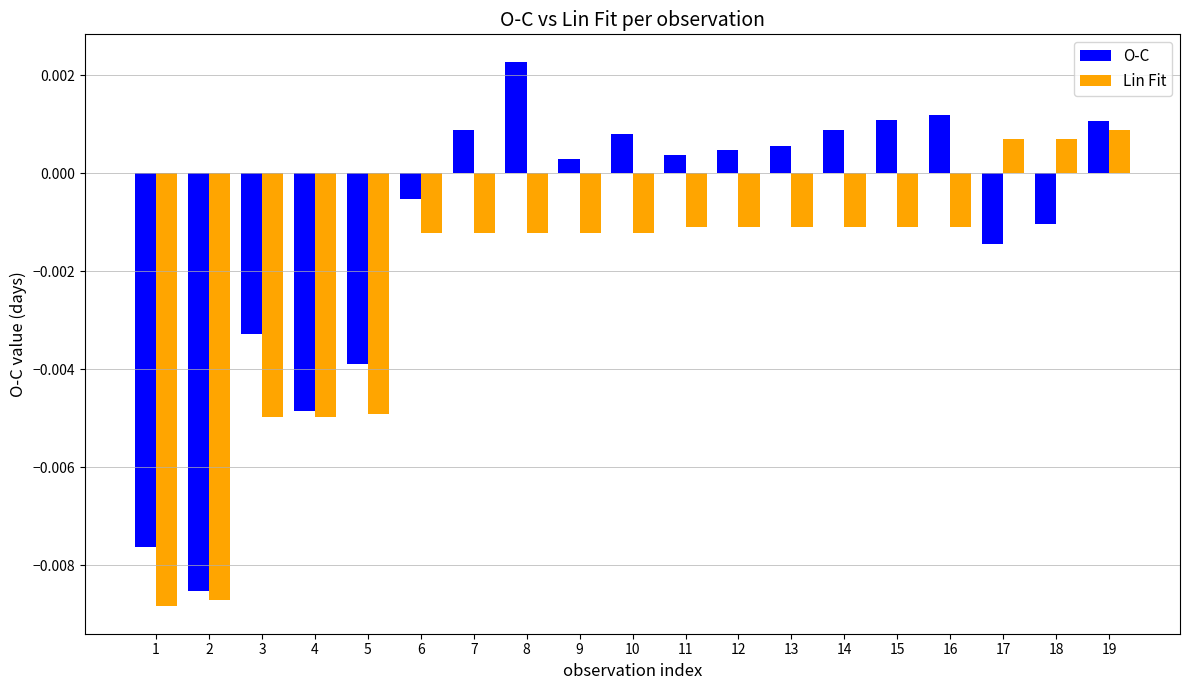

What are all the series names shown in the legend?

O-C, Lin Fit